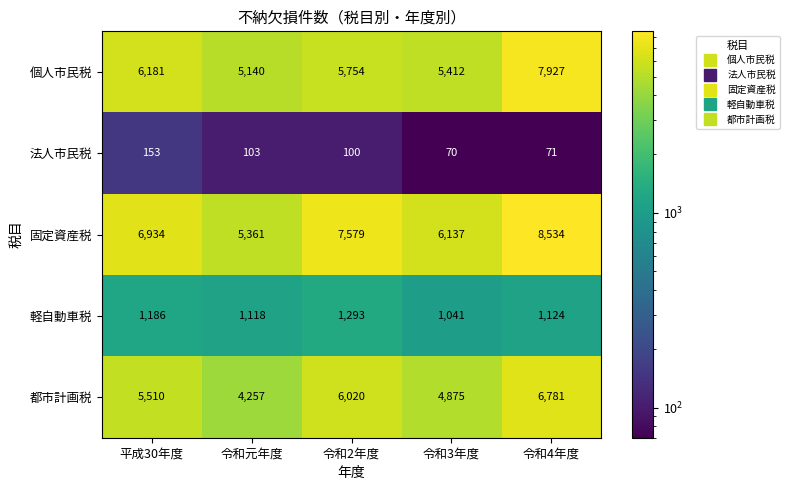

What is the difference between the second highest and minimum values in the 法人市民税 series?

33